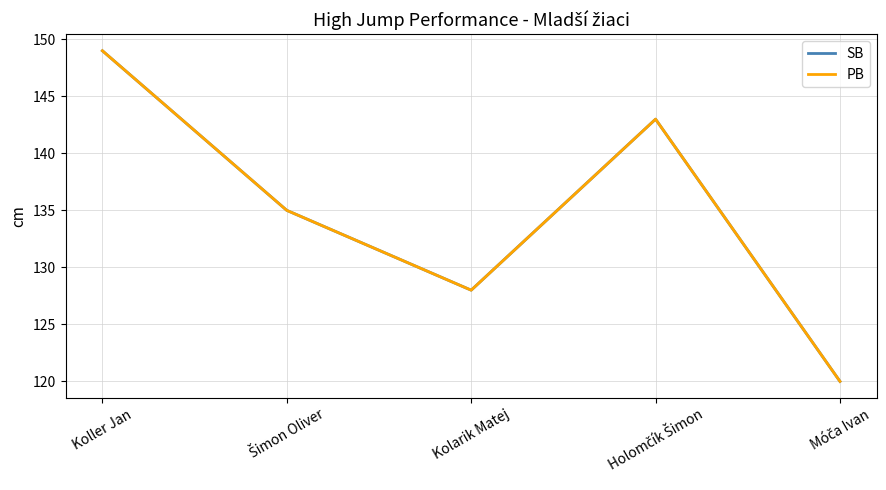

The SB series shows 221 at Šimon Oliver. True or false?

False